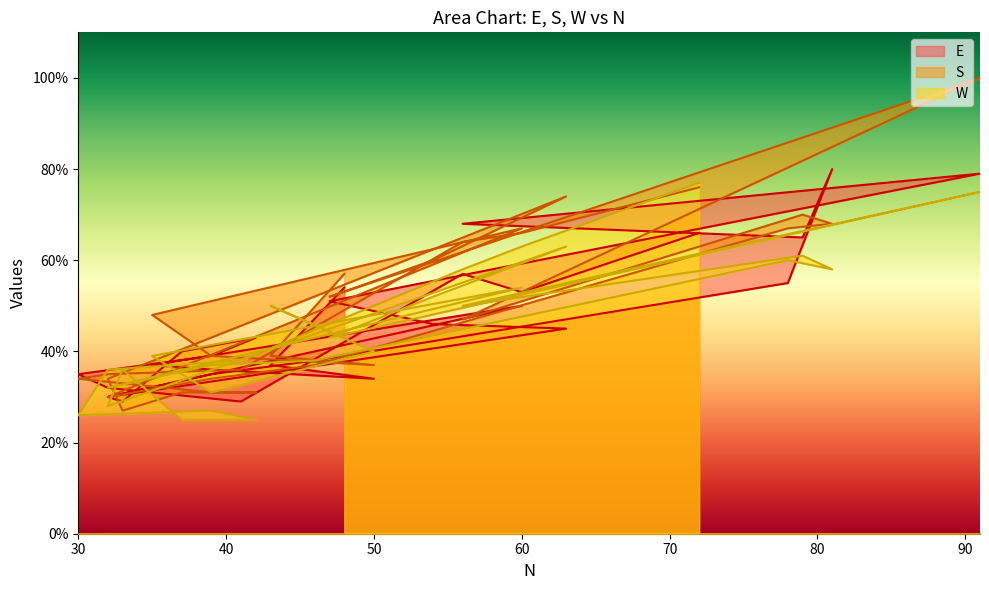

What is the approximate value of W at 35, to the nearest 5?

40